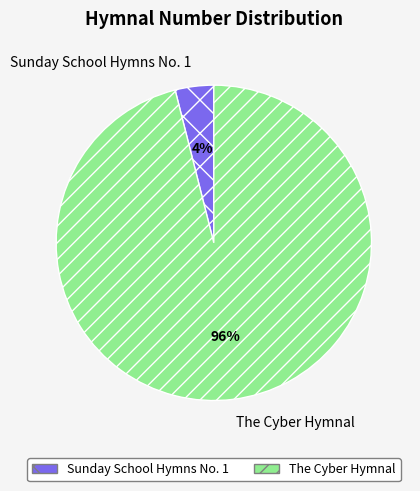

To the nearest percent, what portion does The Cyber Hymnal represent?

96%